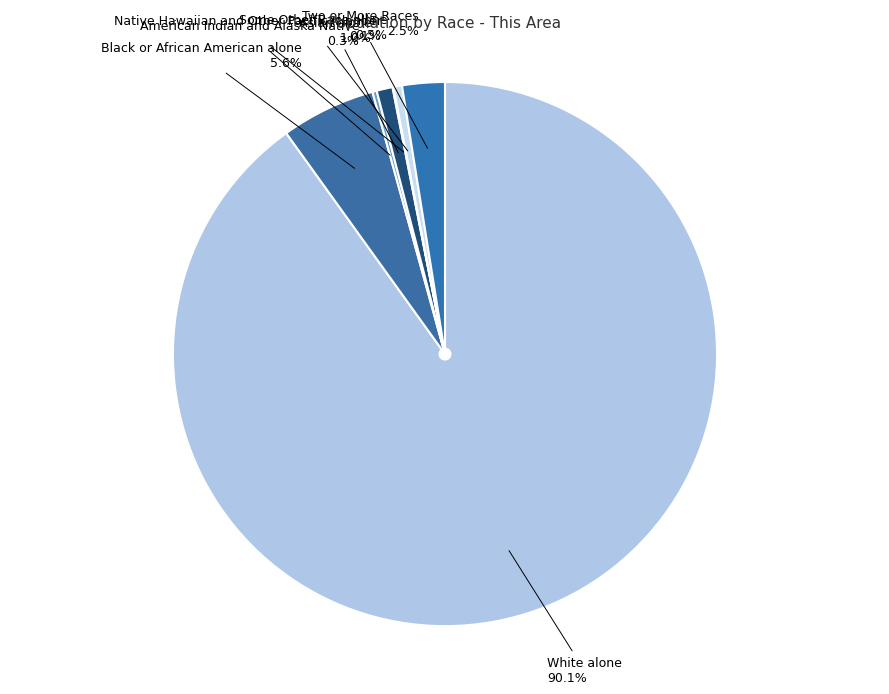

Does any single category account for the majority?

Yes